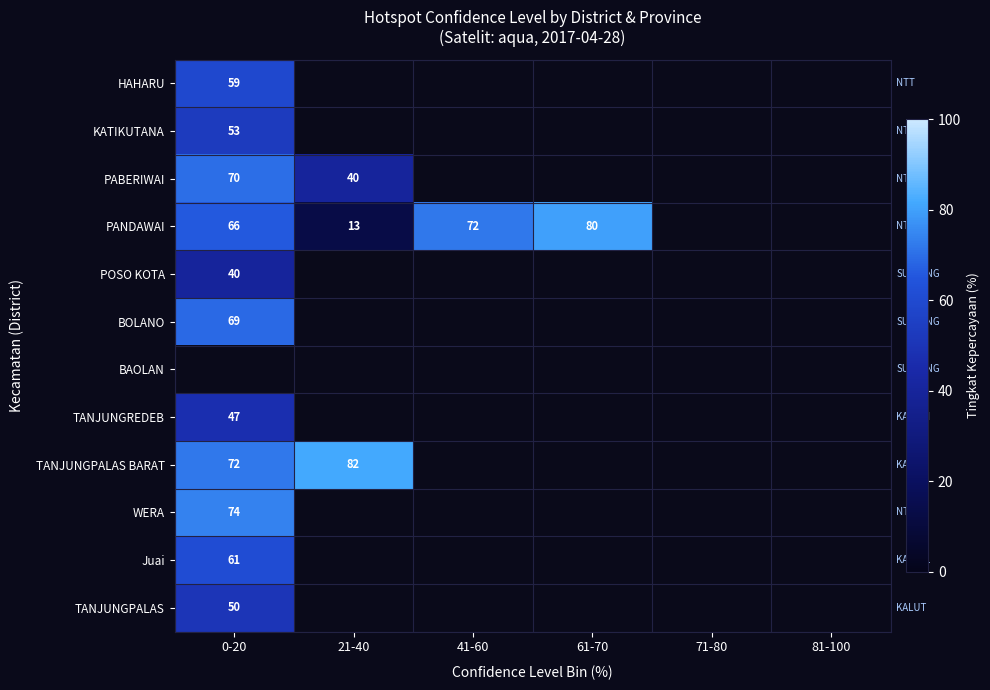

Which category has the highest value across all series?

21-40